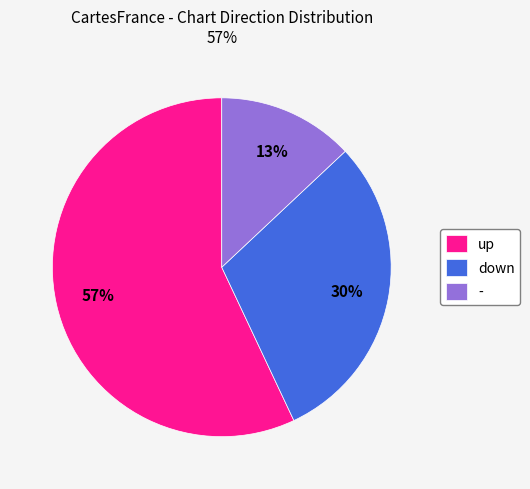

How many segments does this pie chart have?

3